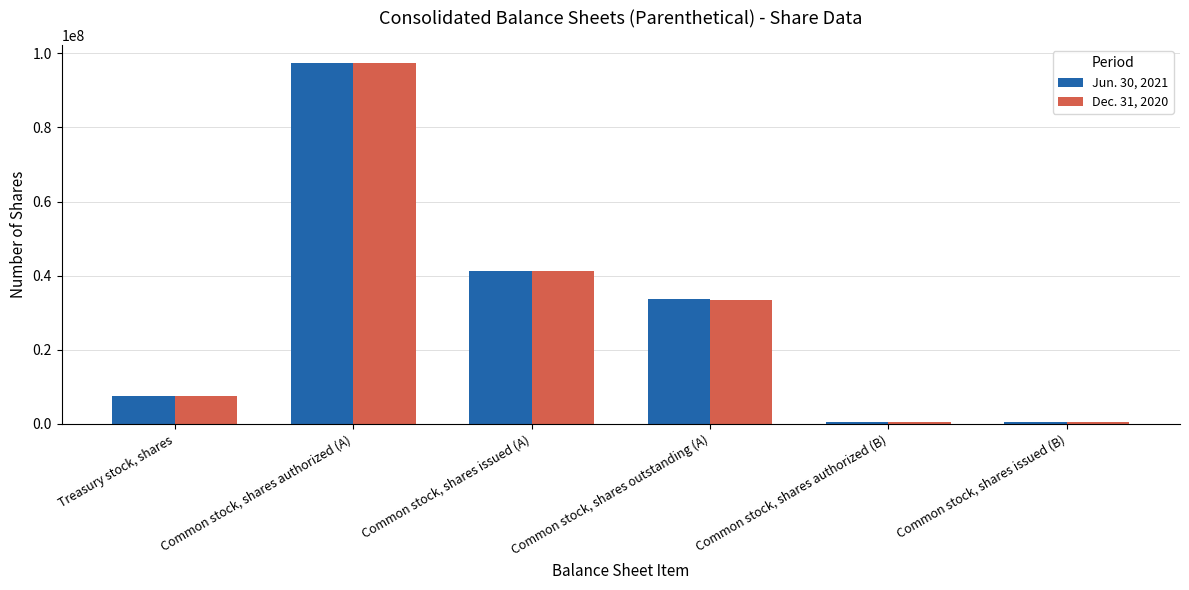

What is the difference between the Jun. 30, 2021 values at Common stock, shares authorized (B) and Common stock, shares authorized (A)?

96675400